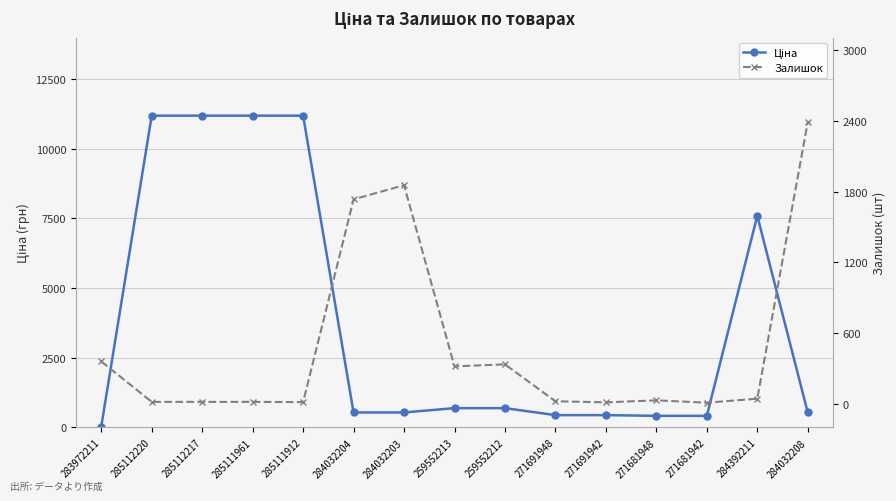

Is the value of Залишок at 285111912 greater than the value of Ціна at 259552213?

No